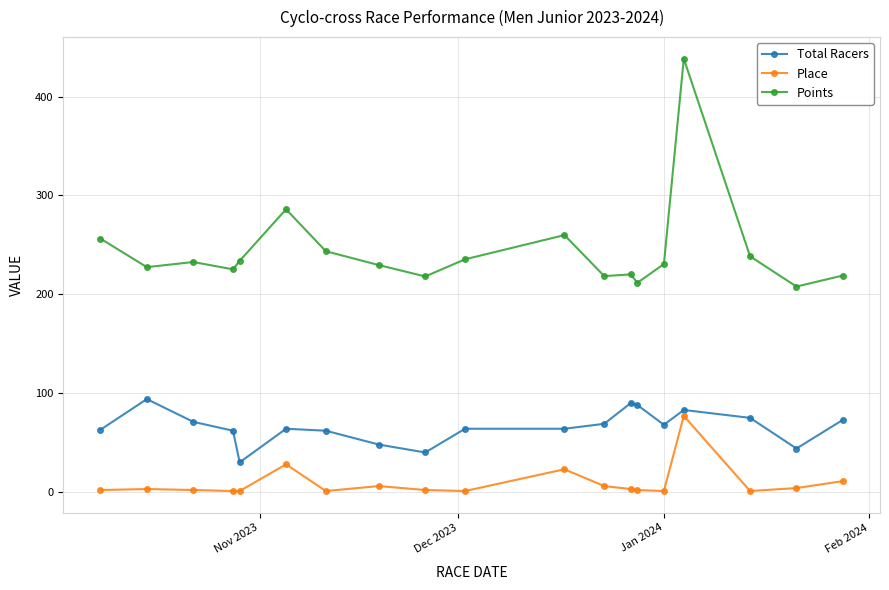

Which series has the widest spread of values?

Points